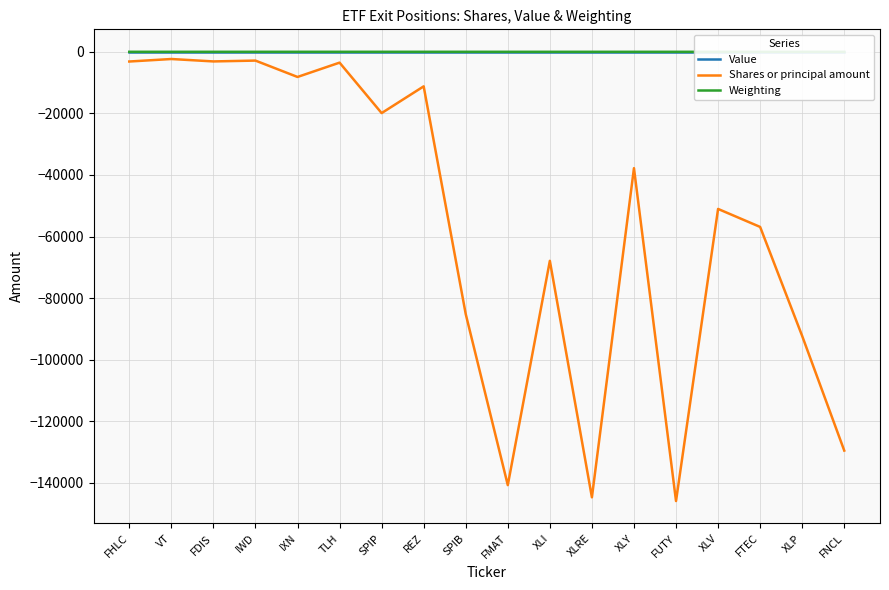

The value of Value at FNCL is 0.0. True or false?

True